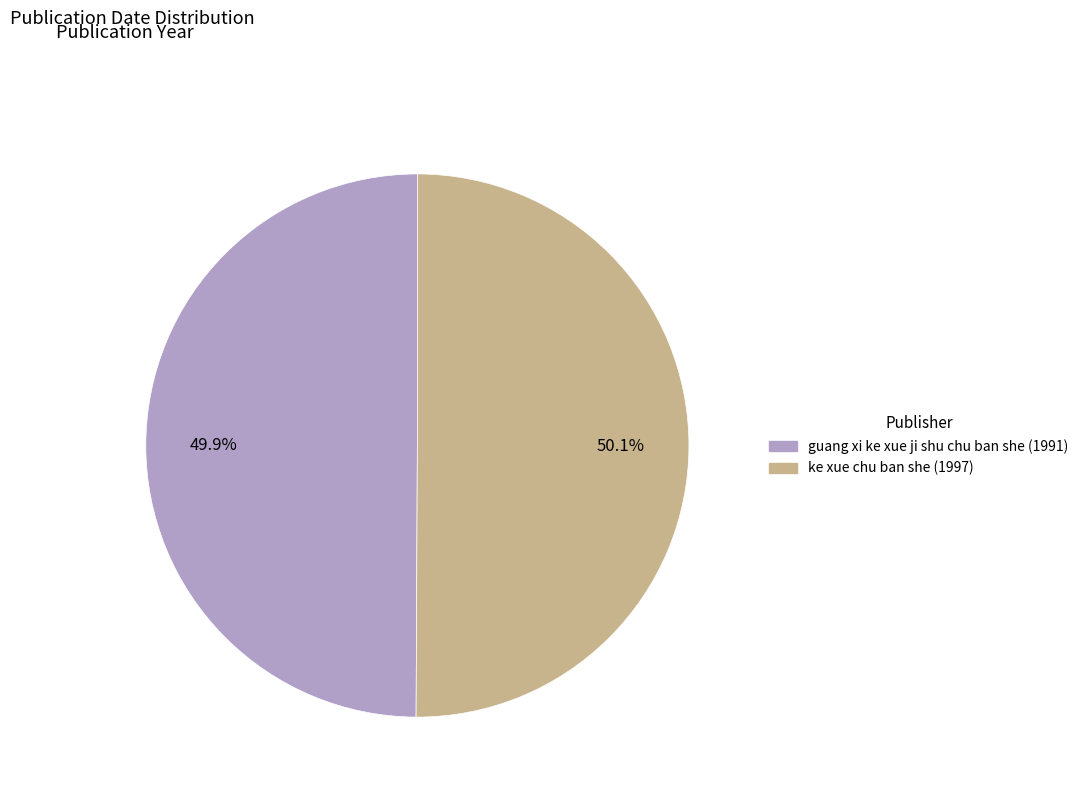

Count the number of slices in the pie.

2